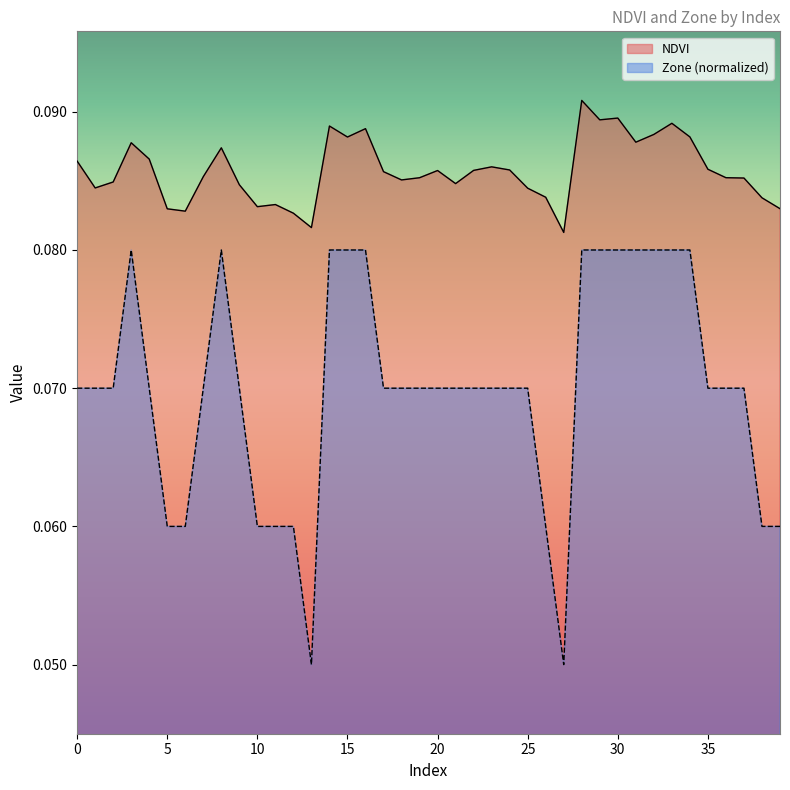

What is the value of the Zone point at the 4th from the left?

0.1